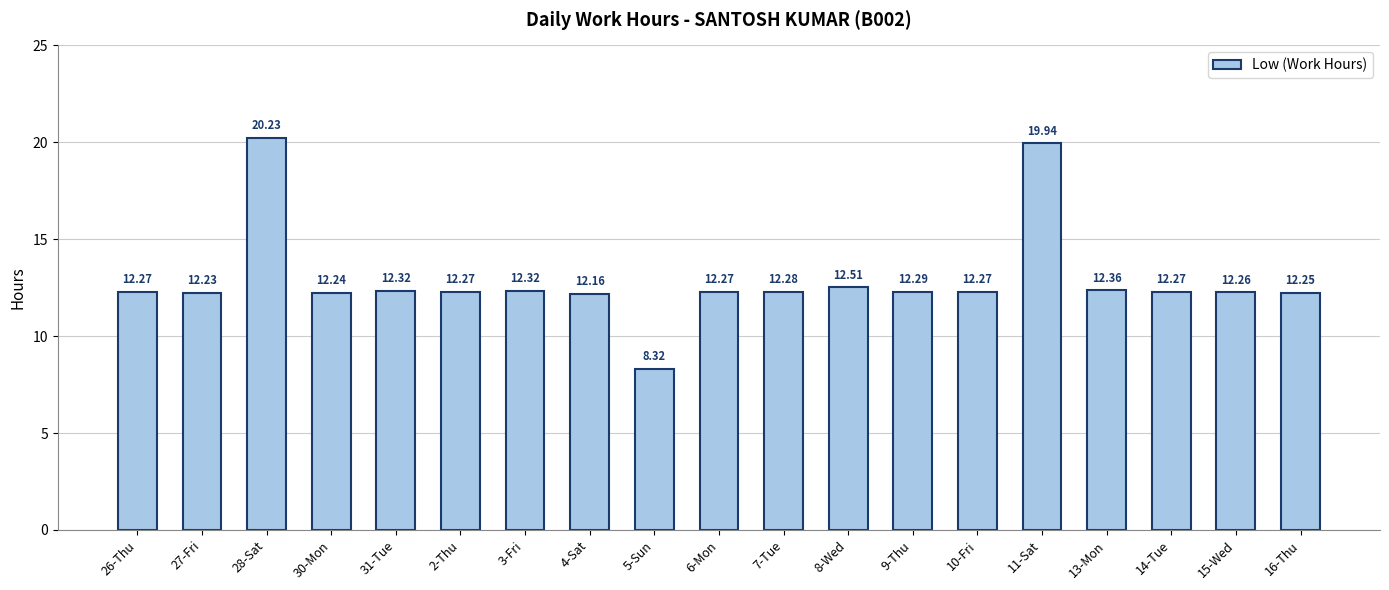

What position from the left is 7-Tue?

11